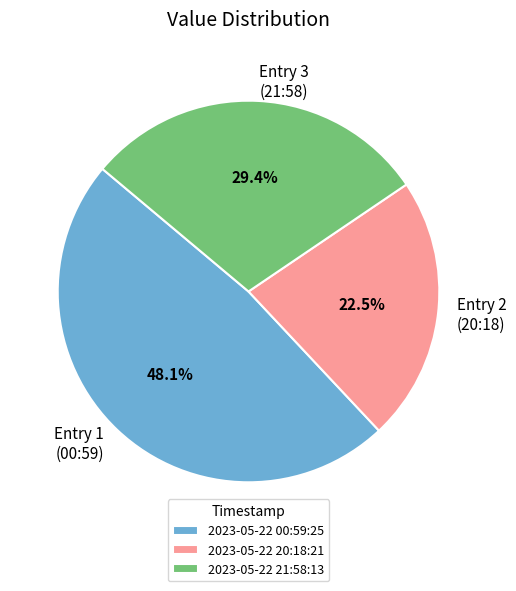

Is Entry 1 (00:59) the majority of the pie?

No